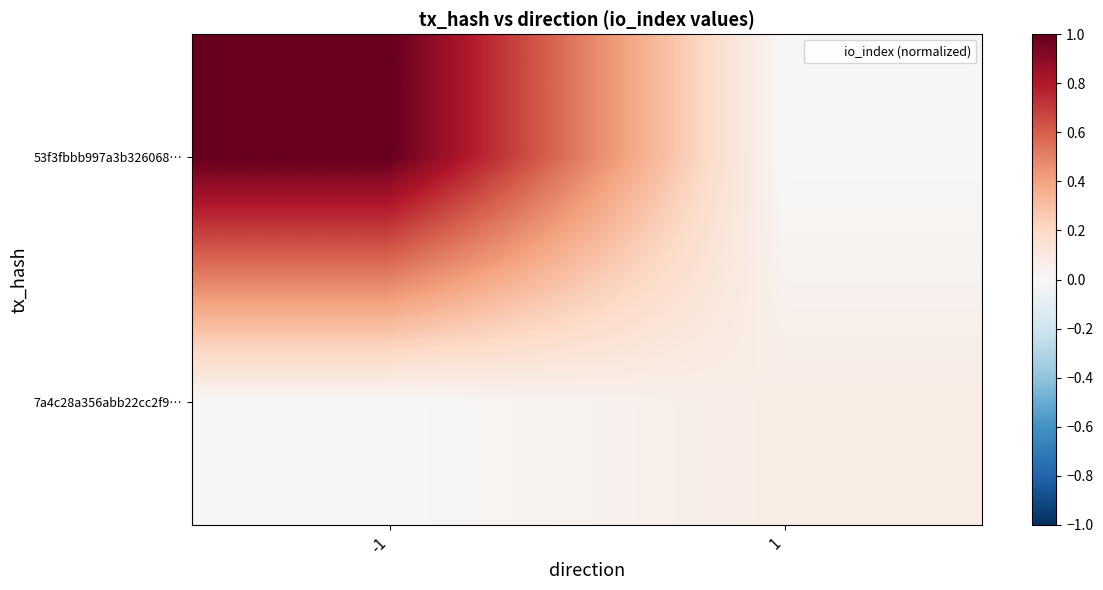

At which category is the sum across all series the highest?

-1